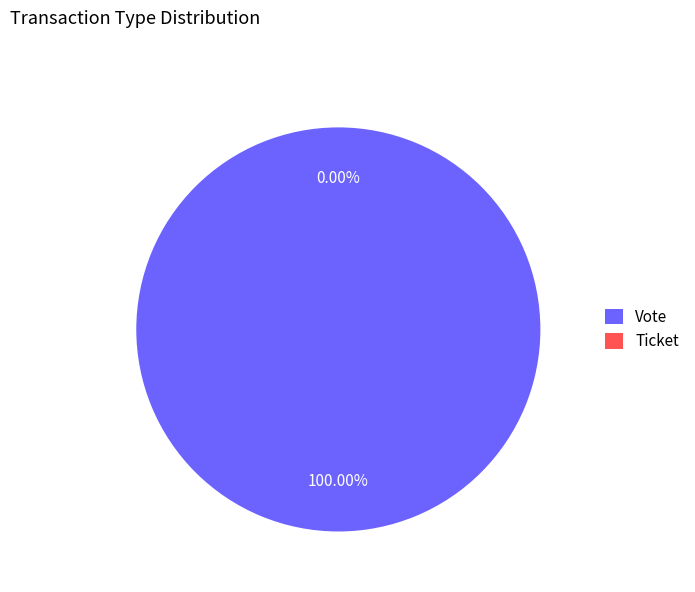

Which has a higher value, Vote or Ticket?

Vote